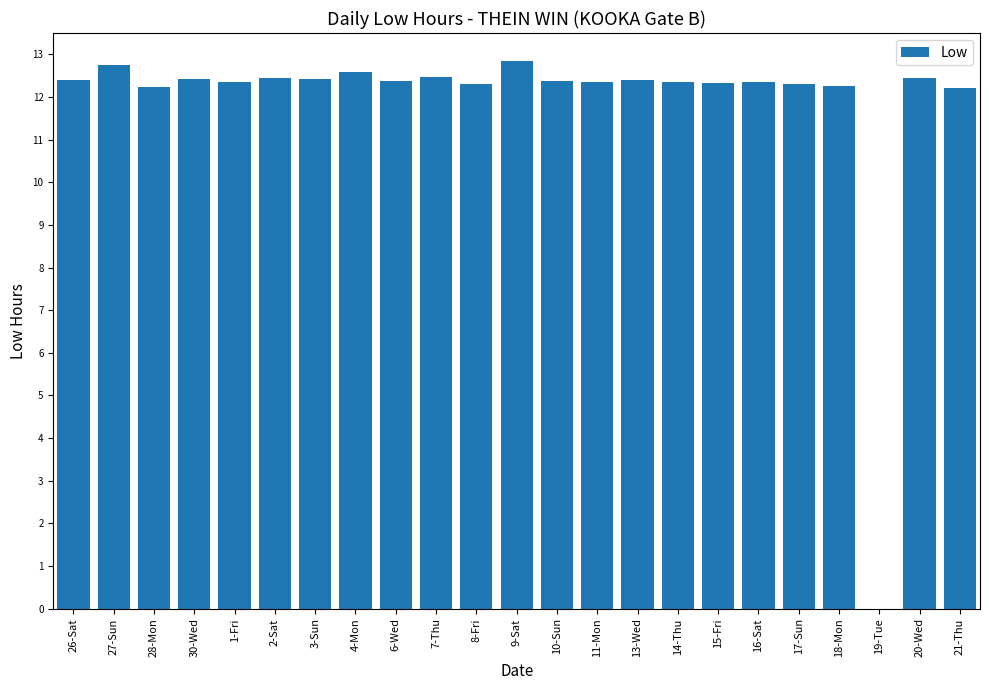

How many categories are shown in the chart?

23